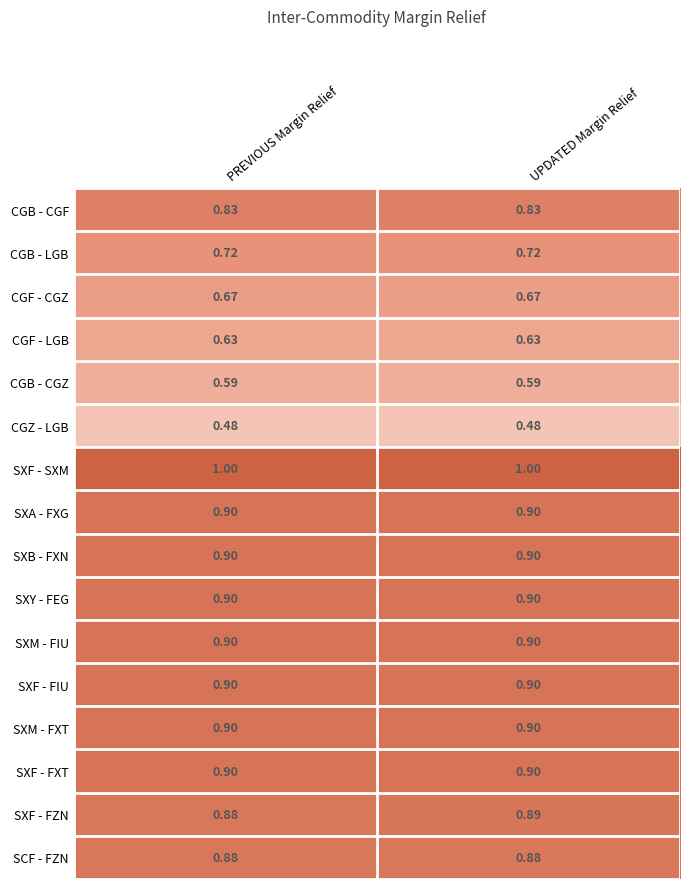

Which series has the largest total across all categories?

SXF - SXM